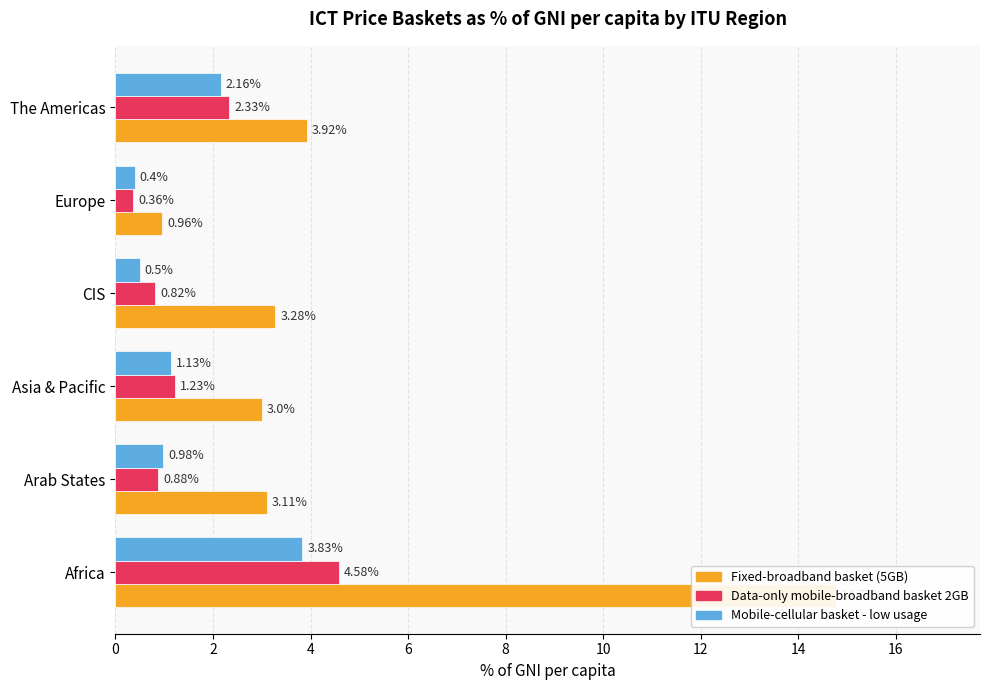

What is the average value of the Fixed-broadband basket (5GB) series?

4.8